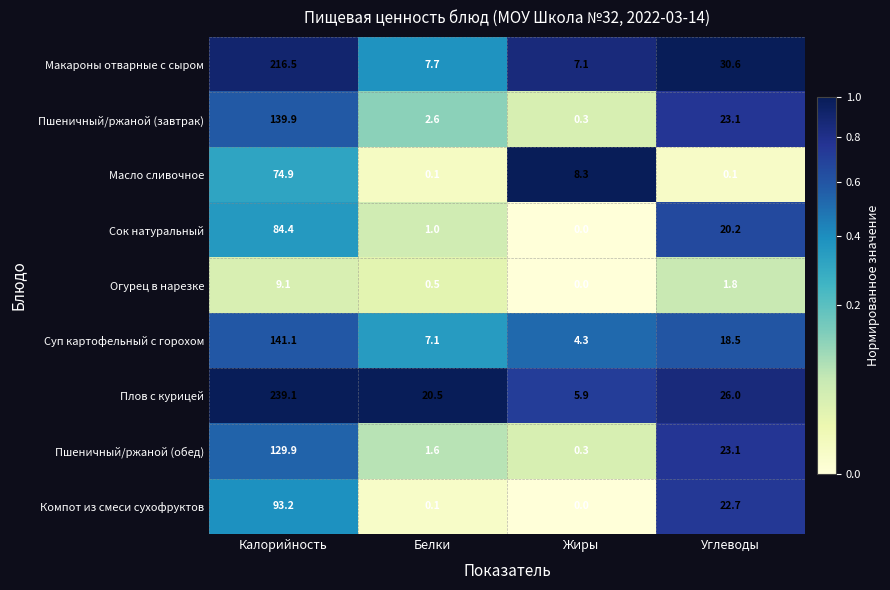

Is it true that Масло сливочное equals 5.1 at Жиры?

False